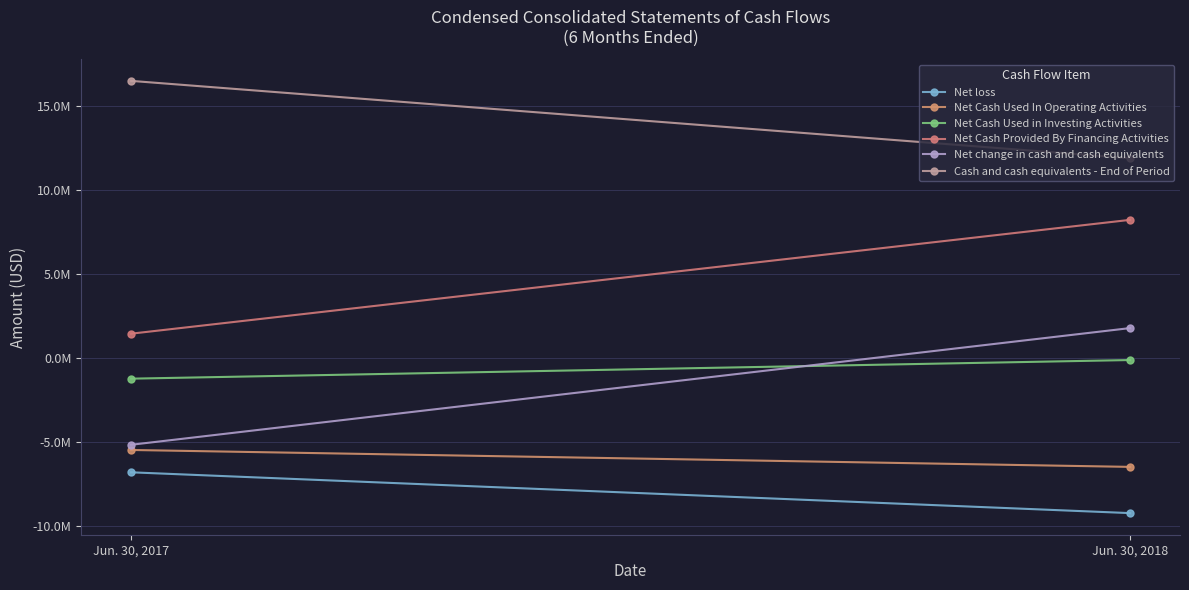

What is the spread (max minus min) of values at Jun. 30, 2017?

23318881